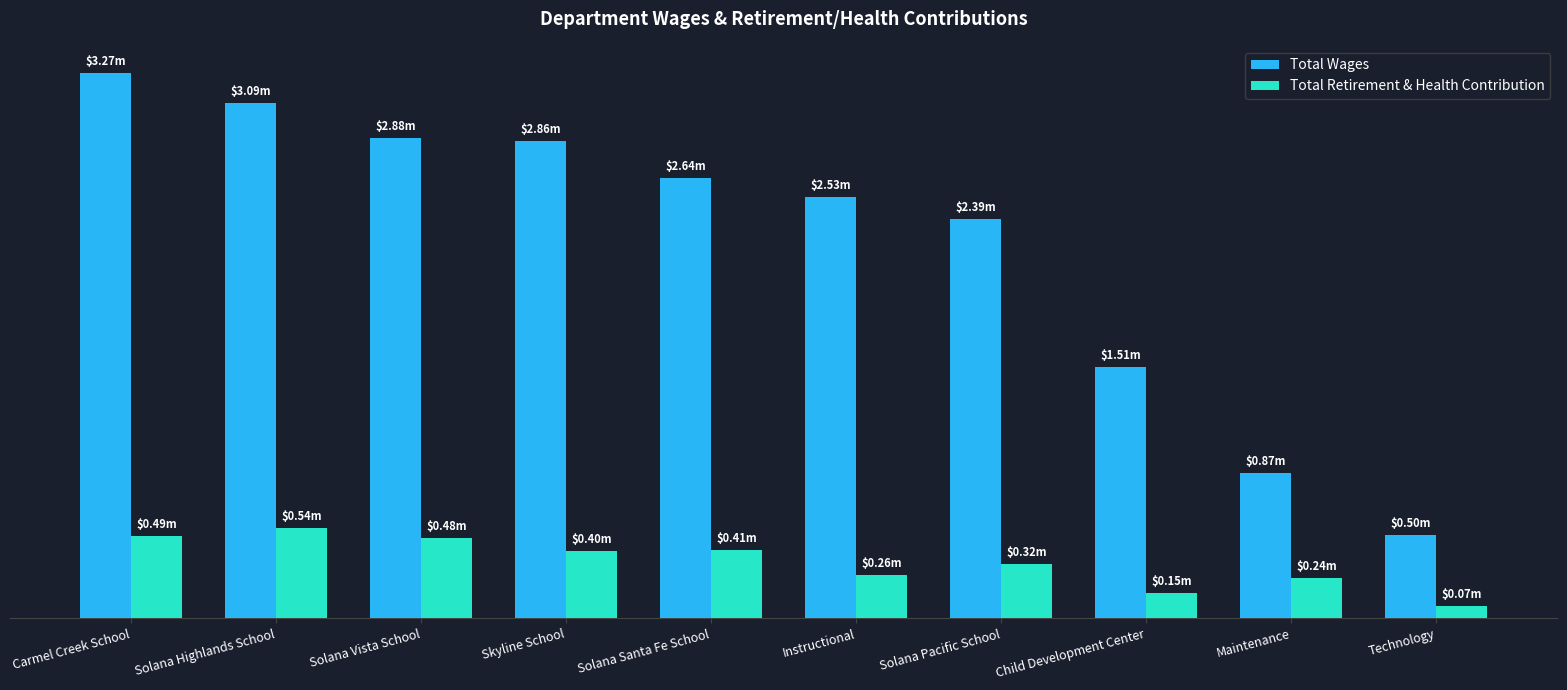

Between Maintenance and Technology, which is larger?

Maintenance